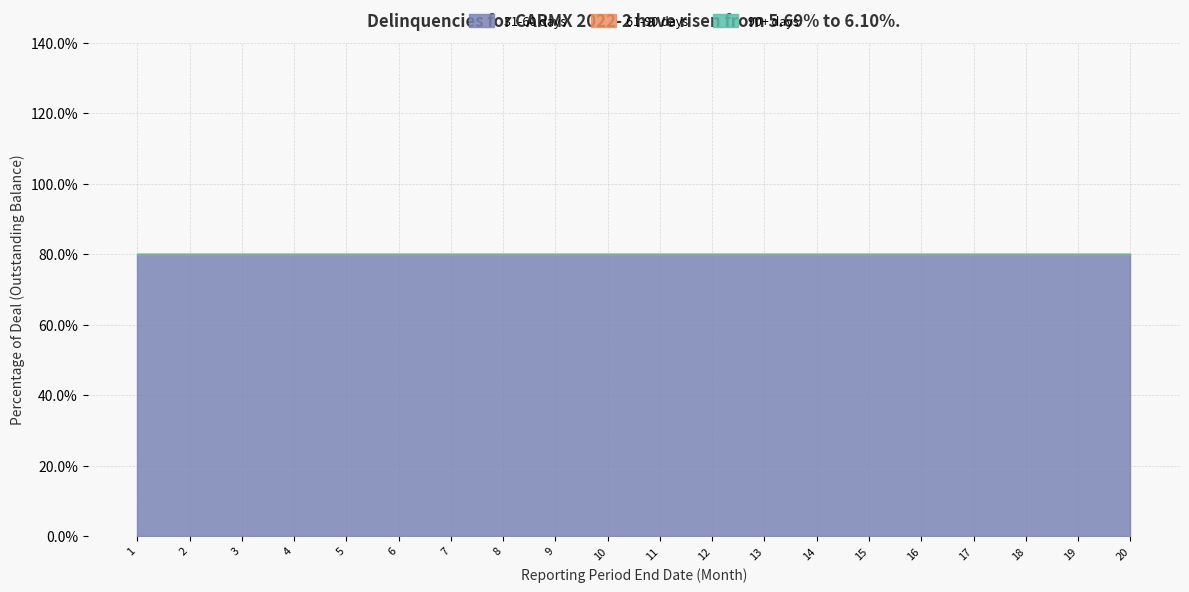

Which label corresponds to the largest value in the chart?

1